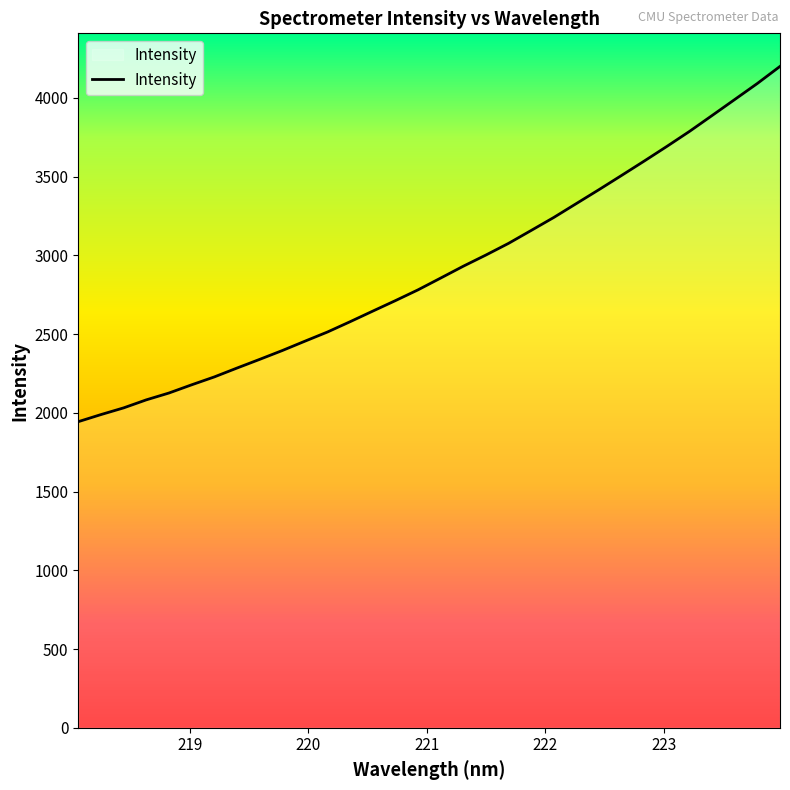

What is the minimum value shown in the chart?

1943.9